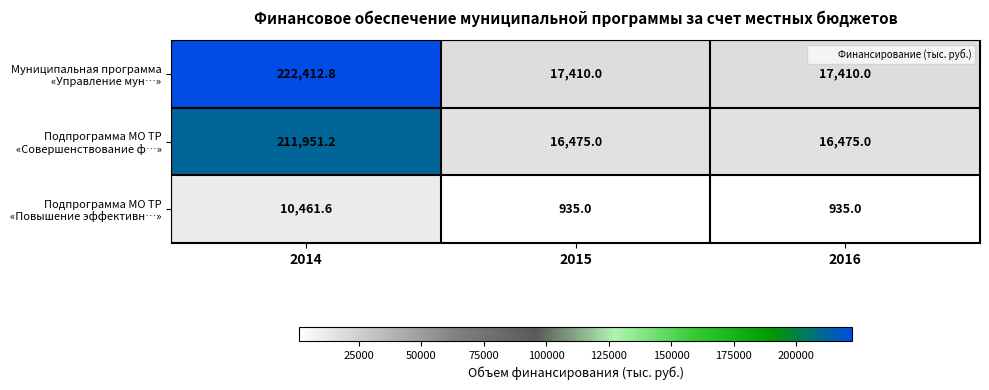

Which label corresponds to the largest value in the chart?

2014